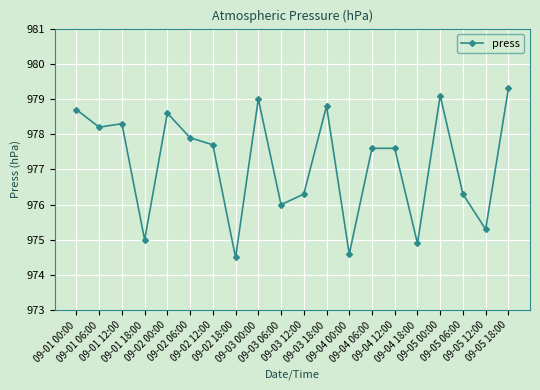

Reading right to left, transcribe all the data shown in this chart.

979.3	975.3	976.3	979.1	974.9	977.6	977.6	974.6	978.8	976.3	976.0	979.0	974.5	977.7	977.9	978.6	975.0	978.3	978.2	978.7